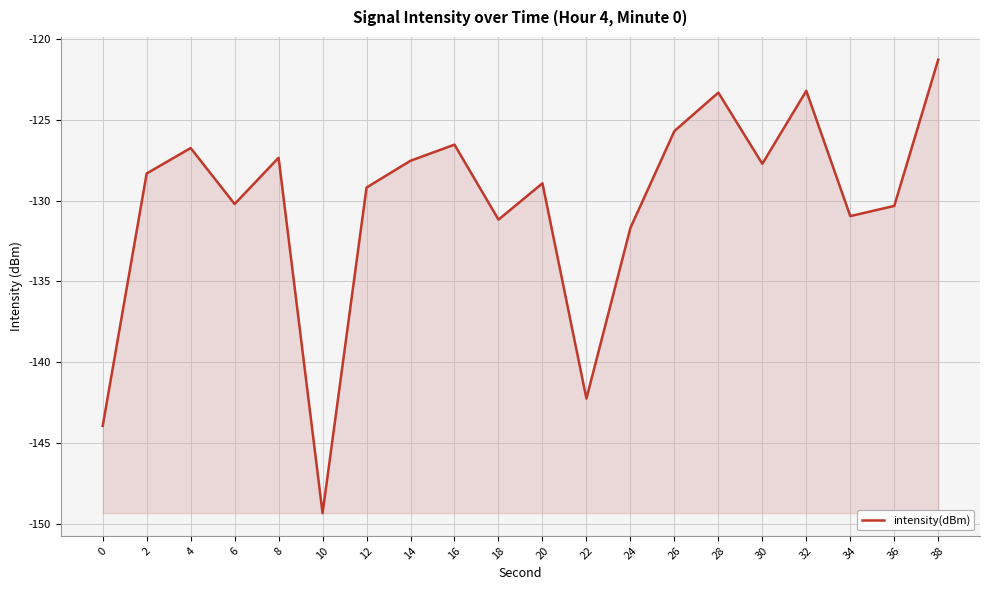

Does the chart display data point markers on the line(s)?

No